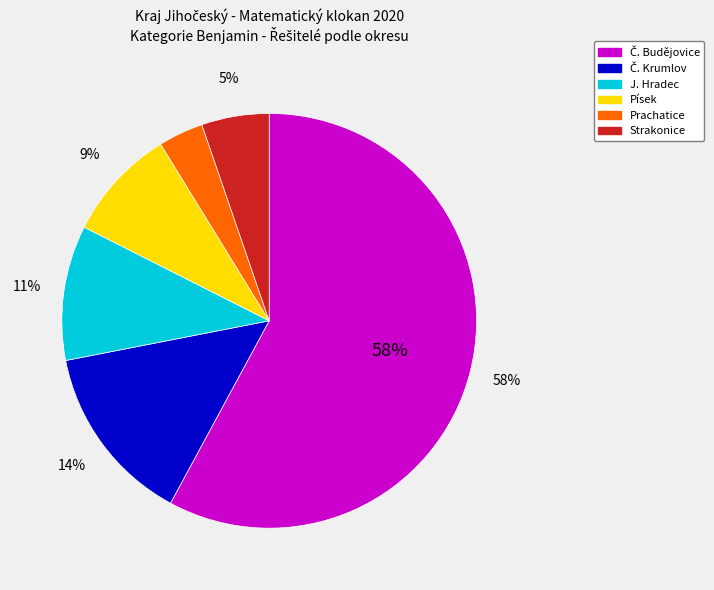

Is there a majority slice in this chart?

Yes